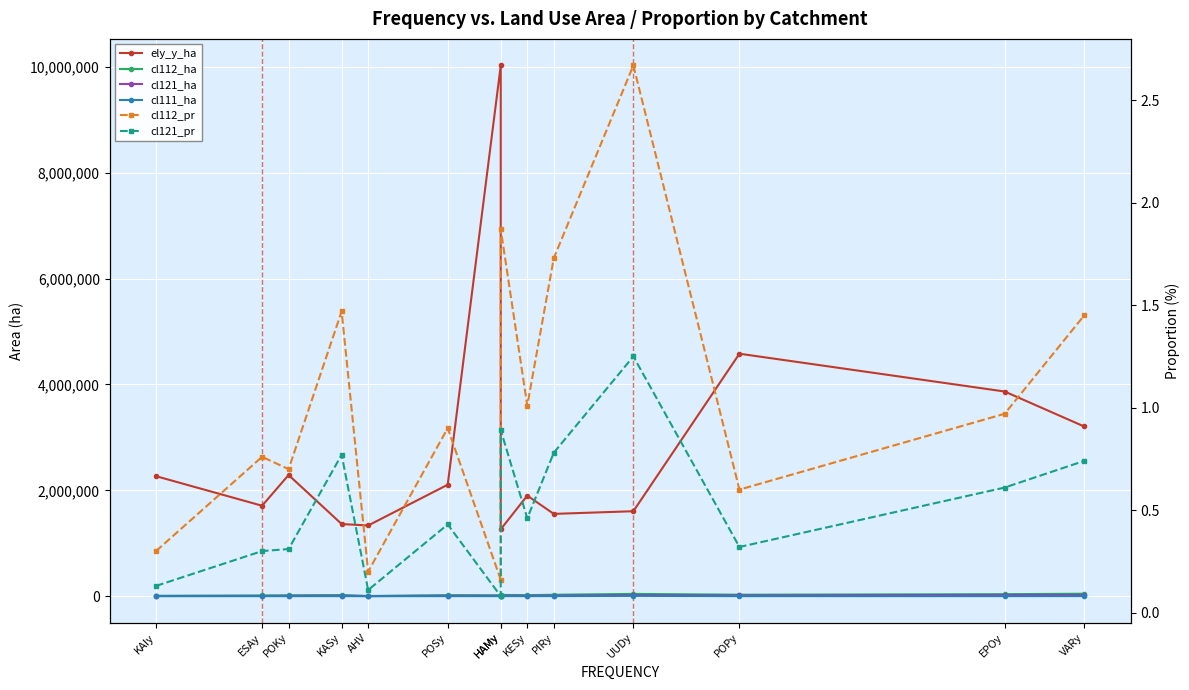

How many interior local peaks does the cl112_ha series have?

4